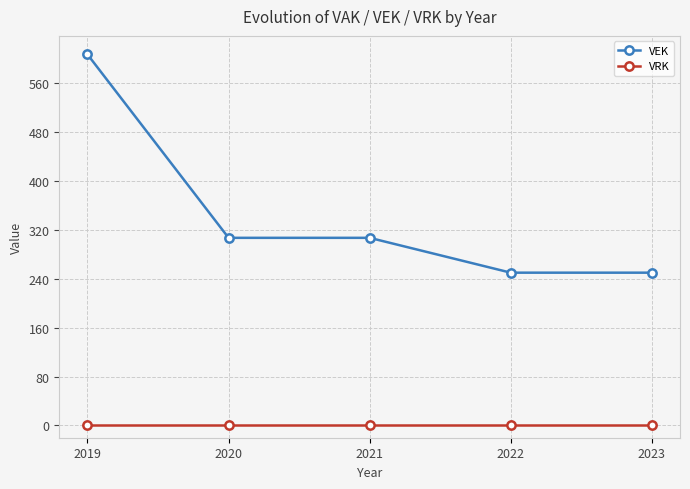

At how many categories does at least one series exceed 448?

1